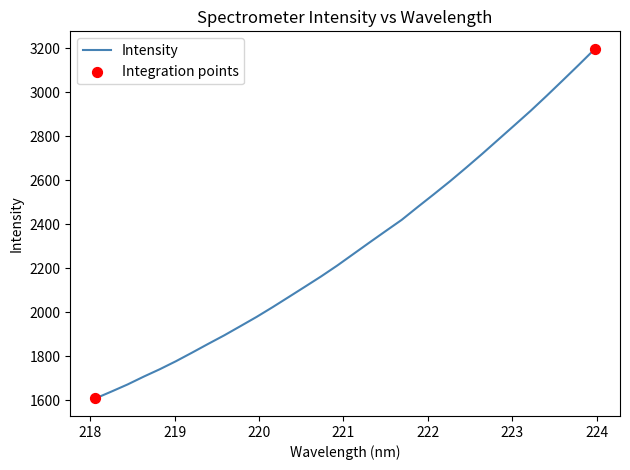

What is the smallest value displayed?

1607.6